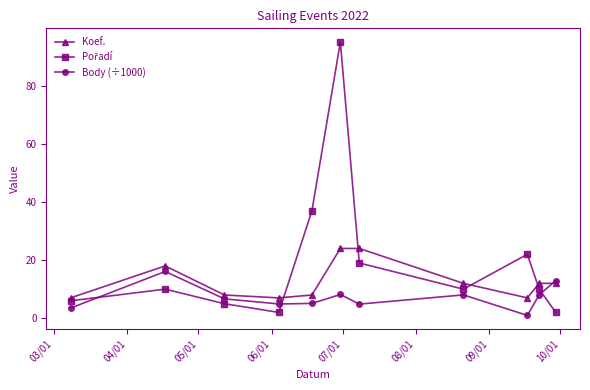

What is the value of the Koef. point at the 3rd from the left?

8.0